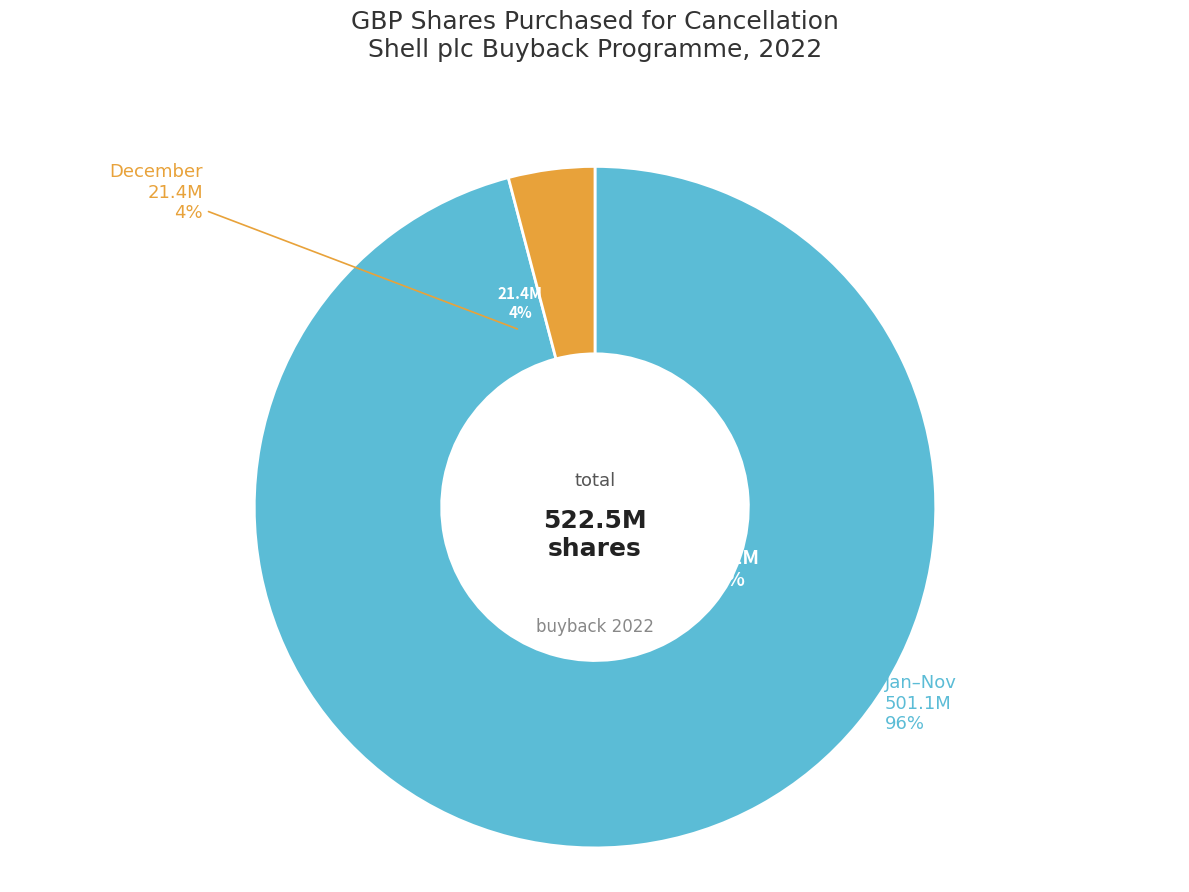

Is it true that June is 25% of the pie?

False